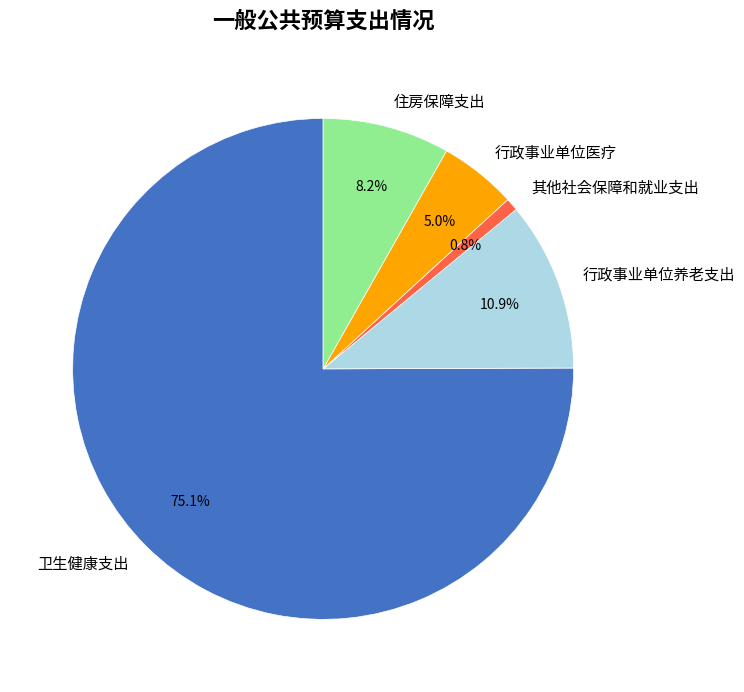

What percentage is NOT represented by 其他社会保障和就业支出?

99.2%